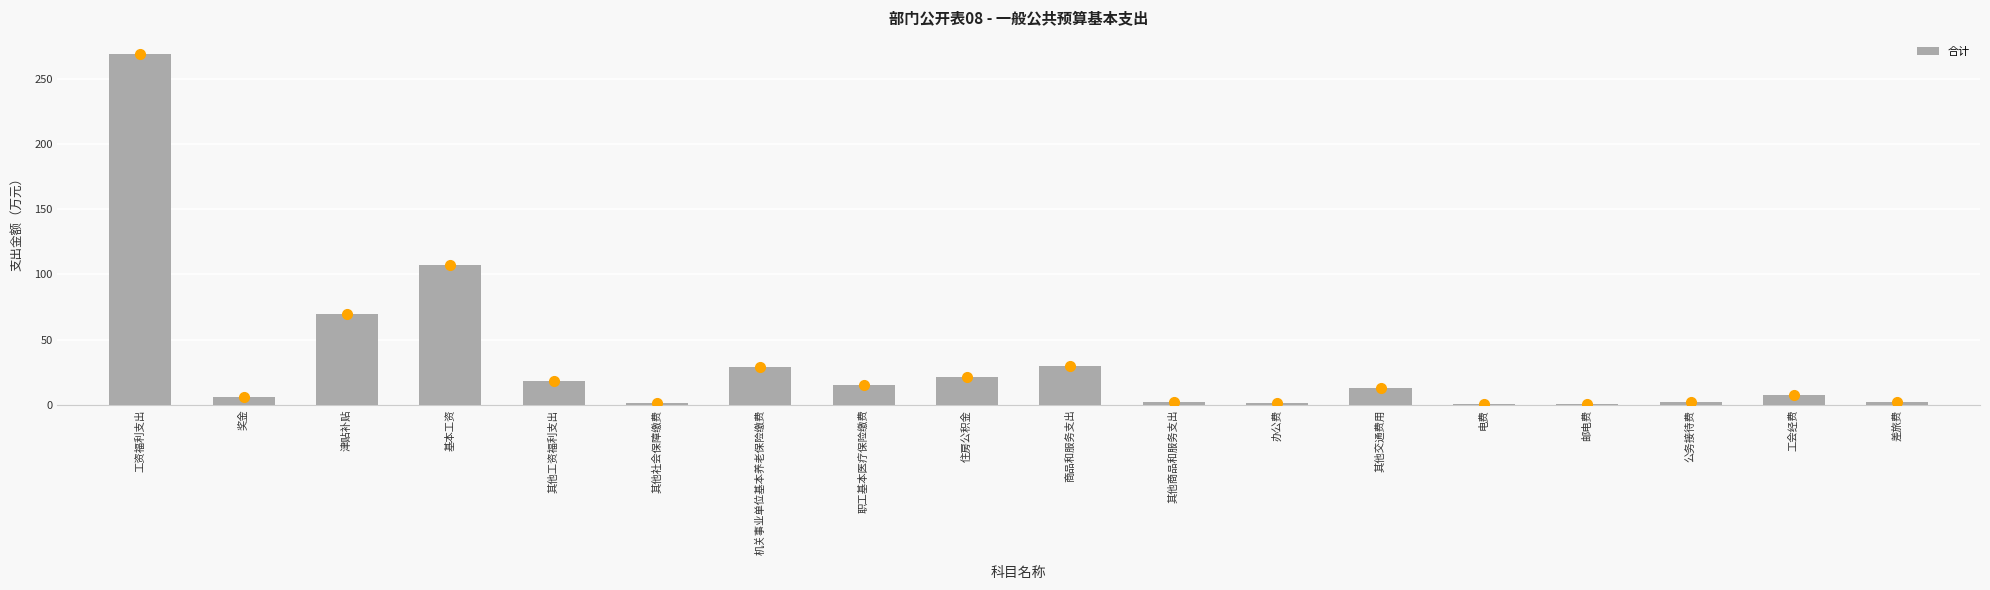

Which label corresponds to the largest value in the chart?

工资福利支出